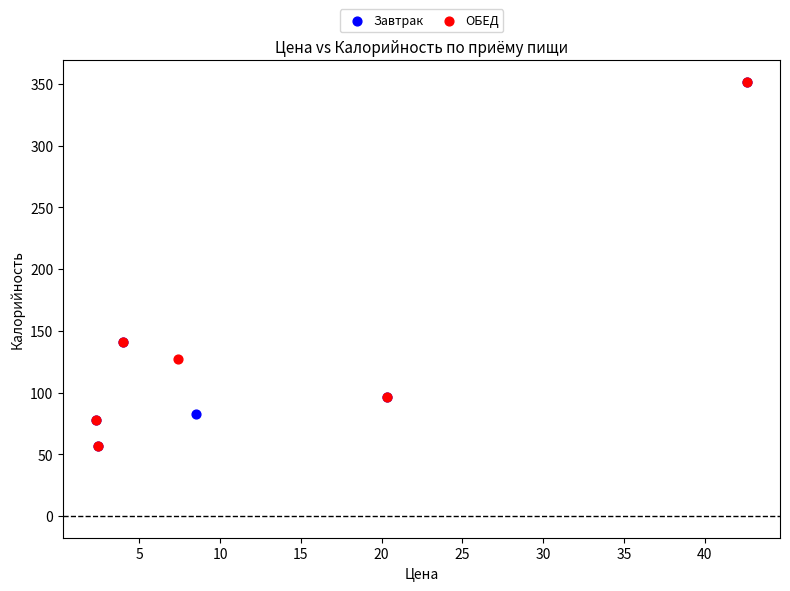

What are all the series names shown in the legend?

Завтрак, ОБЕД